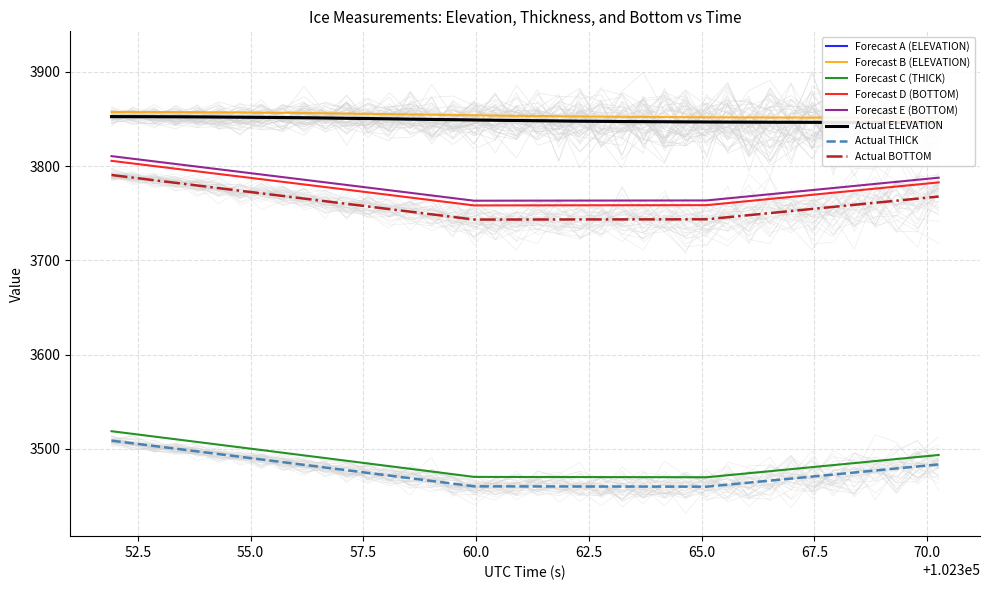

True or false: Actual THICK and Forecast E (BOTTOM) intersect in this chart.

False